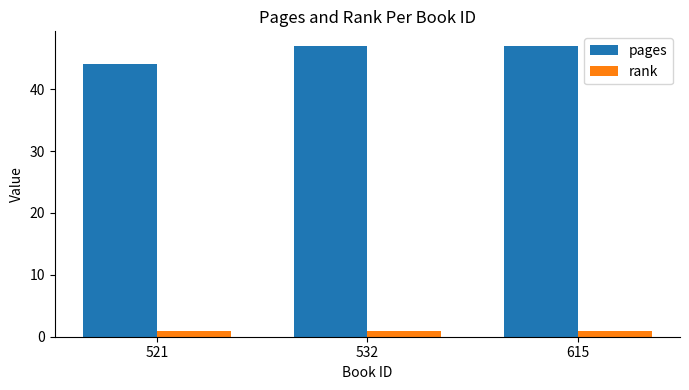

The pages series shows 58 at 521. True or false?

False